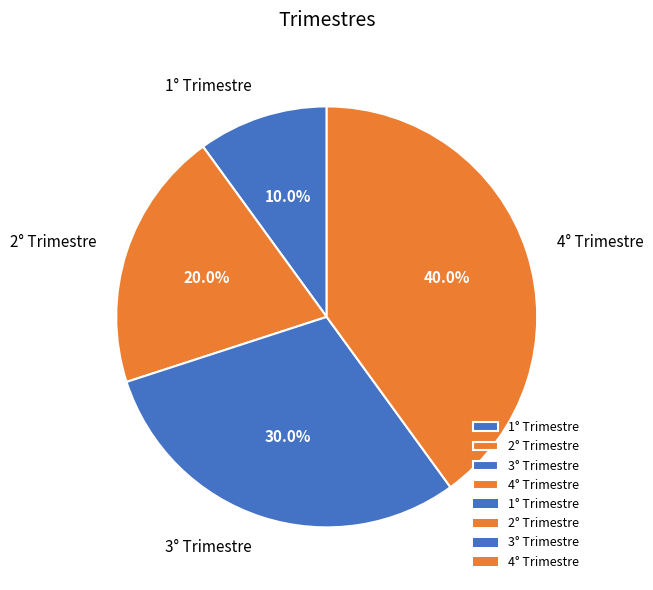

How many segments does this pie chart have?

4